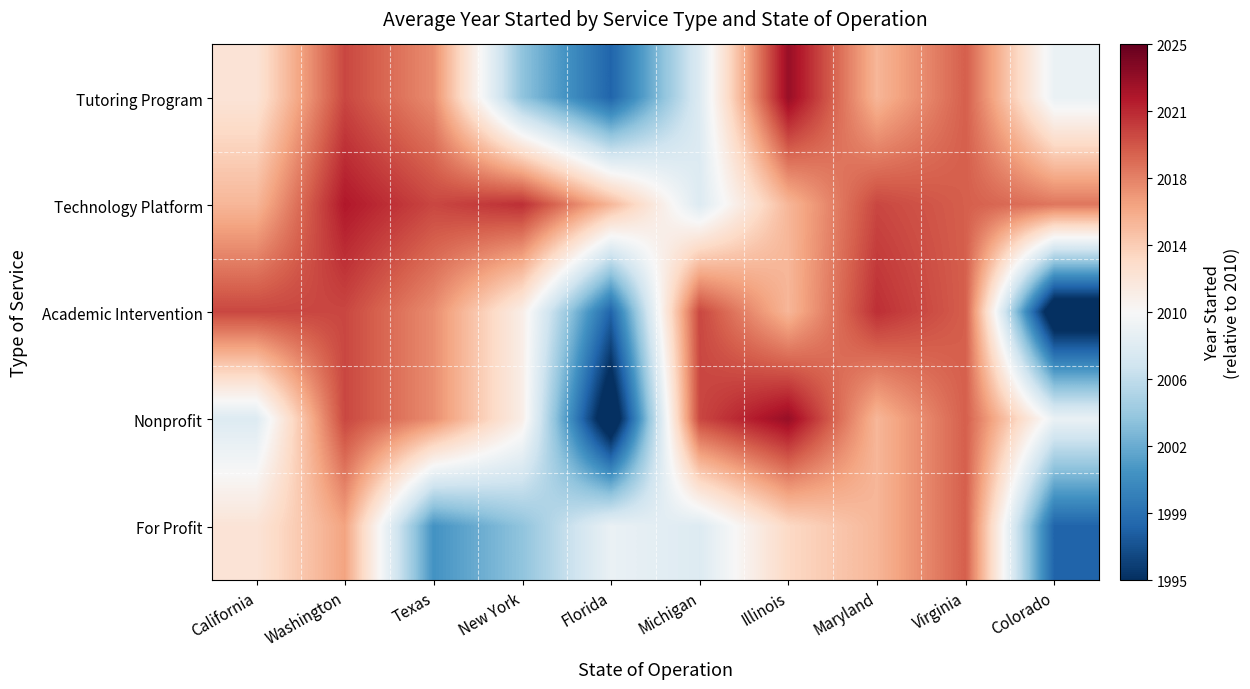

At how many categories does at least one series exceed 0?

10